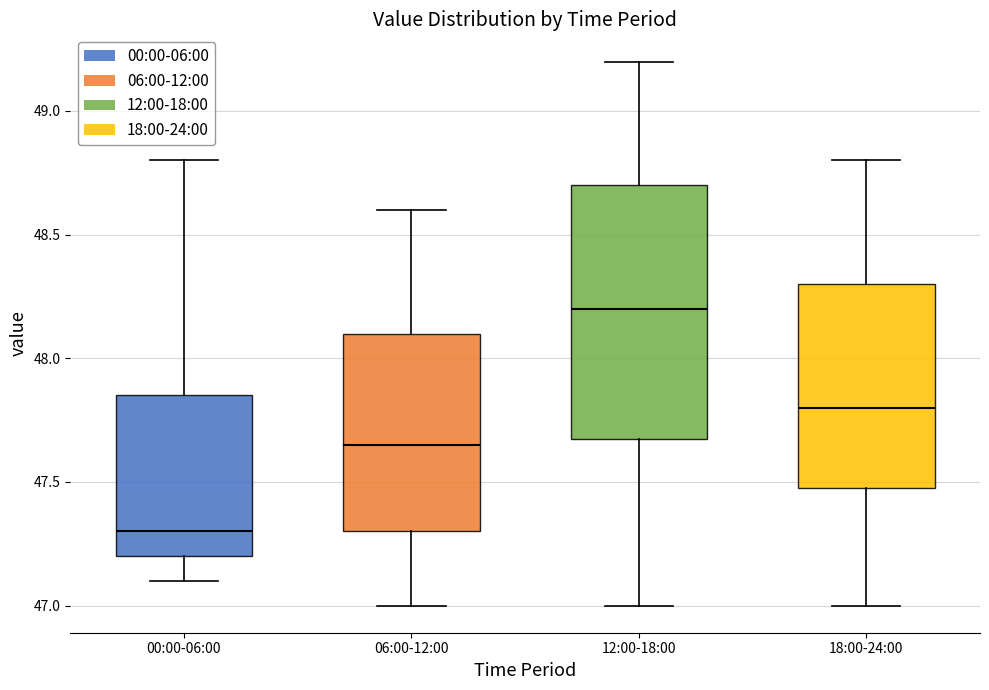

Where does the upper whisker of the box for 12:00-18:00 end on the y-axis? The values are not printed on the chart, so give them approximately, as read against the axis.

49.20